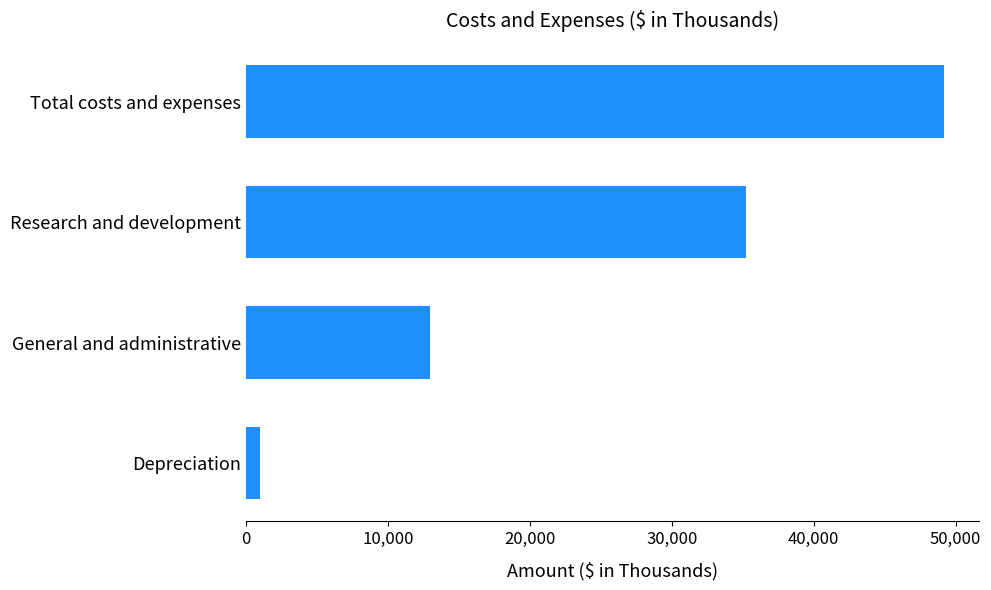

Where is the data nearest to the value 25064?

Research and development